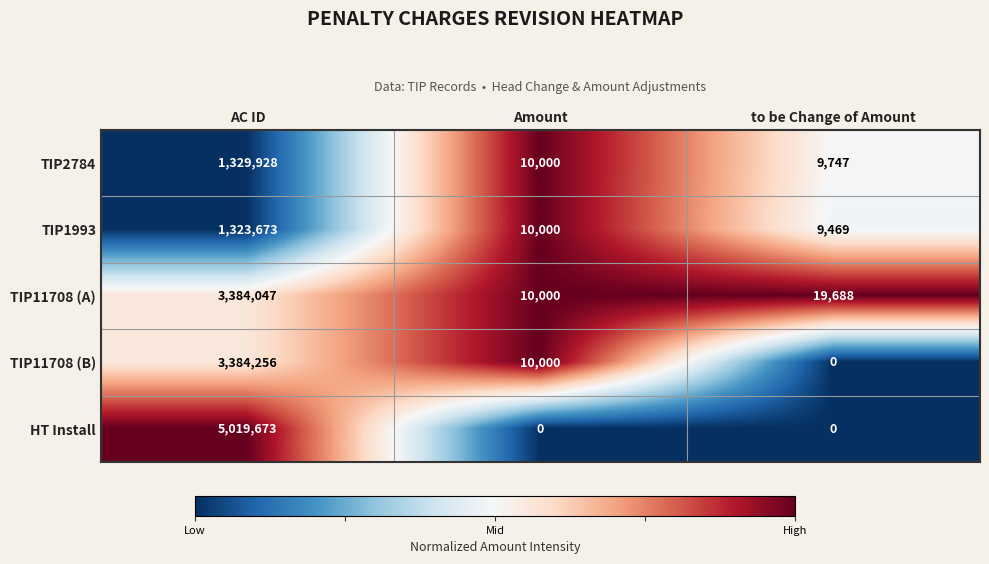

Between AC ID and to be Change of Amount, which series saw the biggest shift?

HT Install